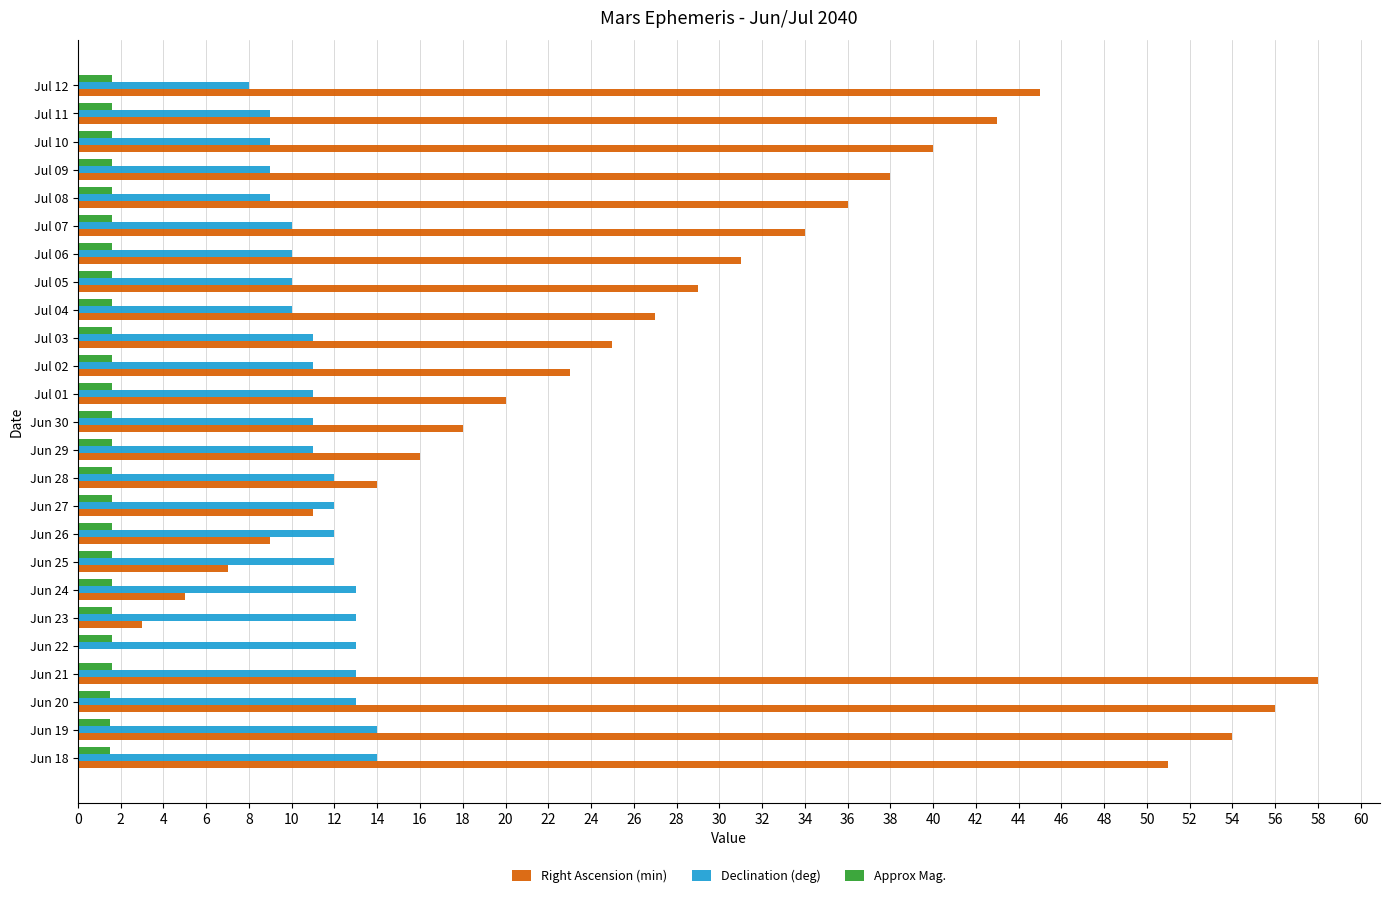

What is the sum of all Right Ascension (min) values?

693.0